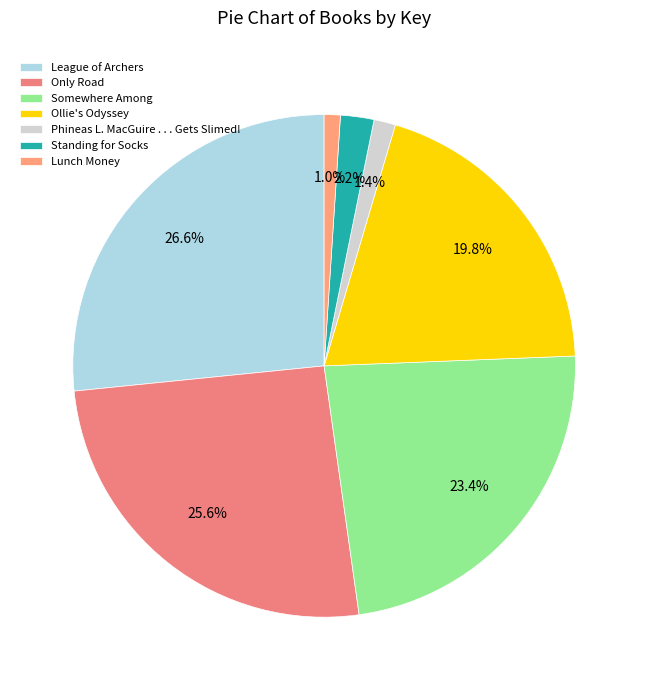

Rank the categories by value from highest to lowest.

League of Archers, Only Road, Somewhere Among, Ollie's Odyssey, Standing for Socks, Phineas L. MacGuire . . . Gets Slimed!, Lunch Money